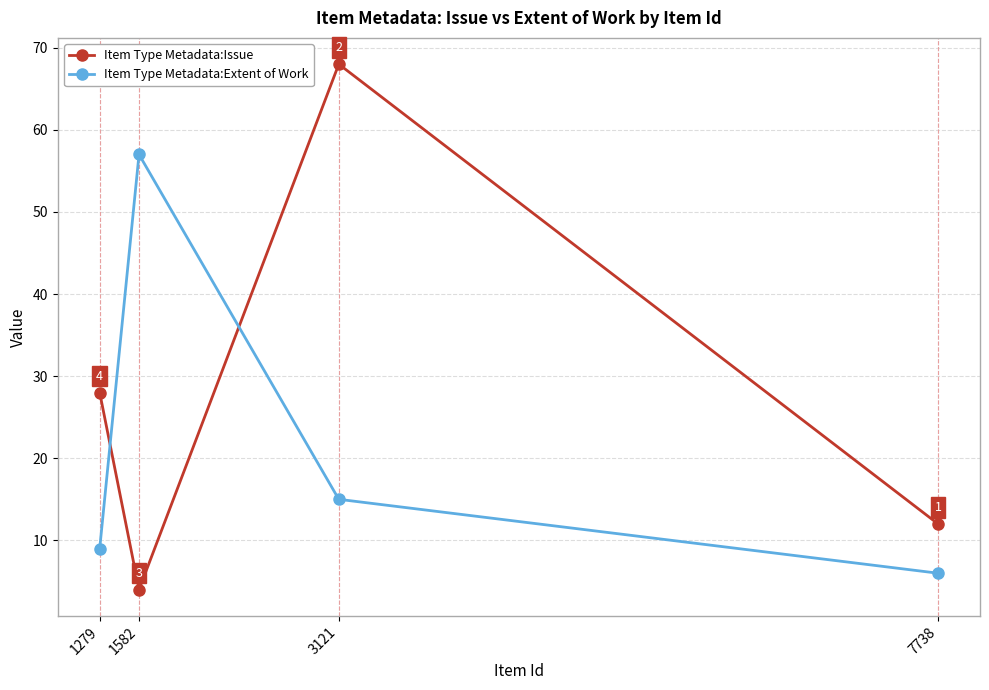

What is the value of the Item Type Metadata:Issue point at the 1st from the left?

28